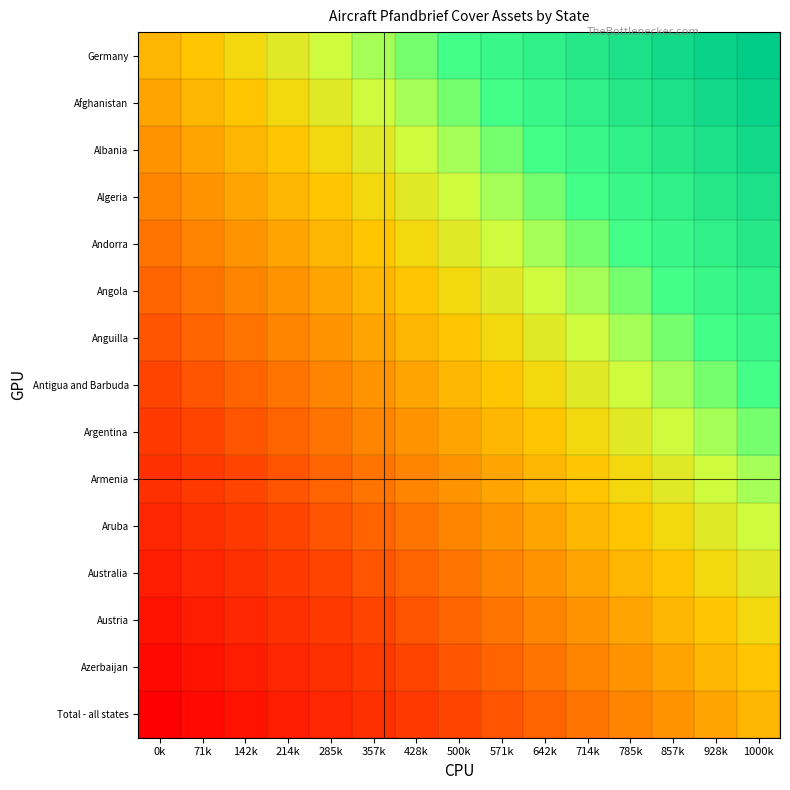

List the series in order of their peak value, lowest first.

Total - all states, Azerbaijan, Austria, Australia, Aruba, Armenia, Argentina, Antigua and Barbuda, Anguilla, Angola, Andorra, Algeria, Albania, Afghanistan, Germany